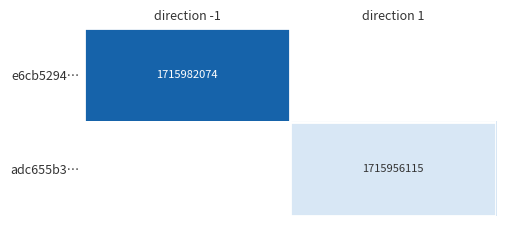

The value of e6cb5294… at direction -1 is 2475285591. True or false?

False